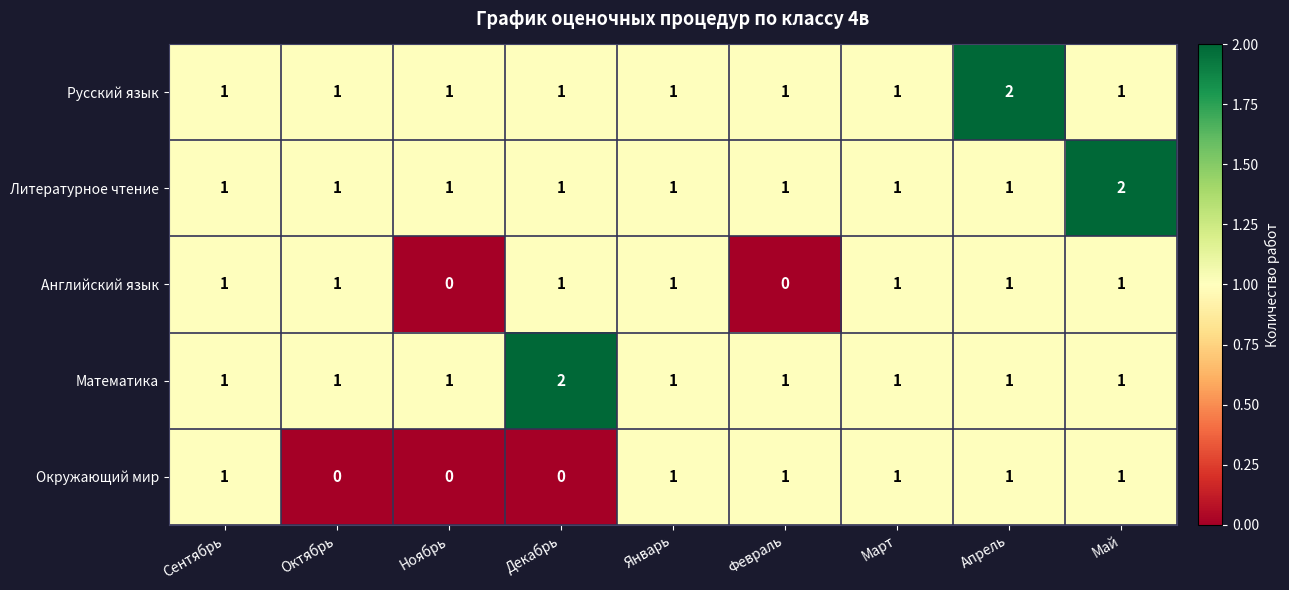

True or false: Литературное чтение has a value of 2 at Январь.

False